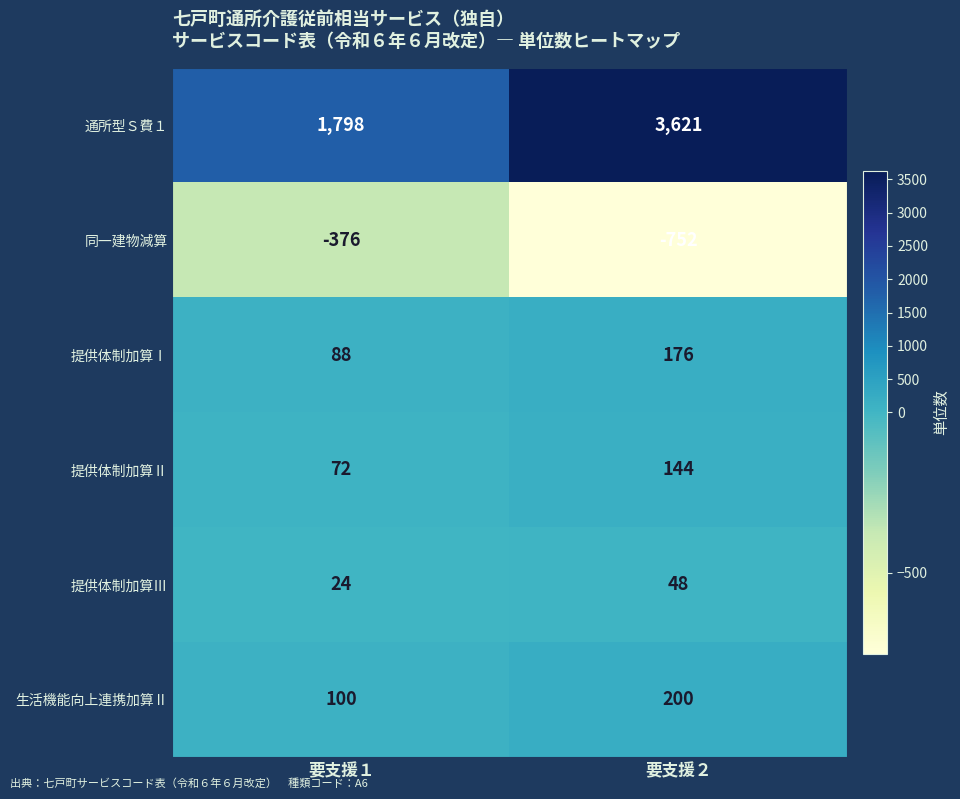

What is the difference between the maximum and minimum values in the 提供体制加算Ⅲ series?

24